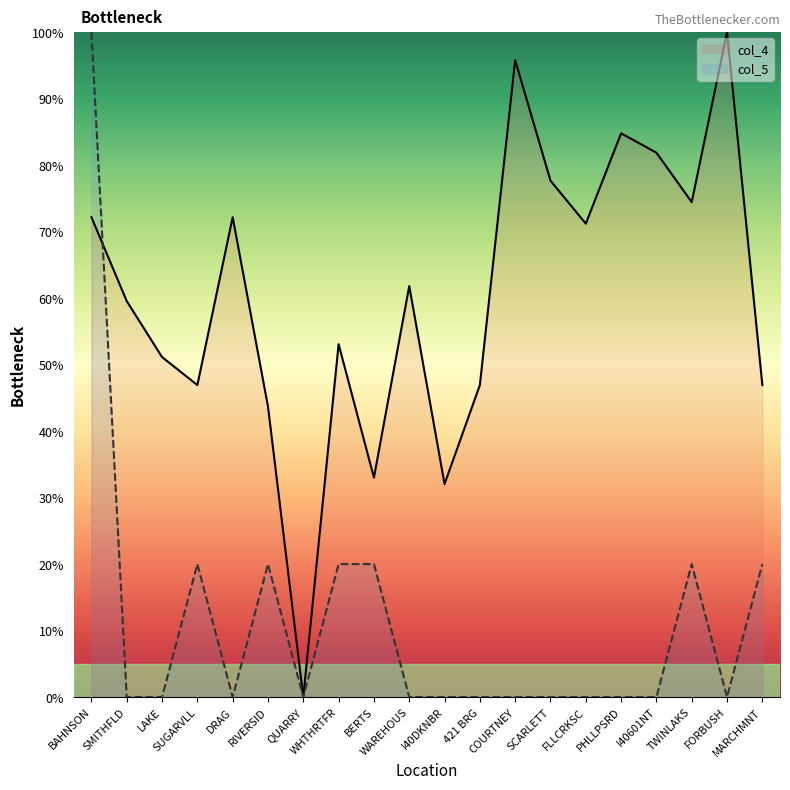

At which category does col_4 reach its first local valley?

SUGARVLL